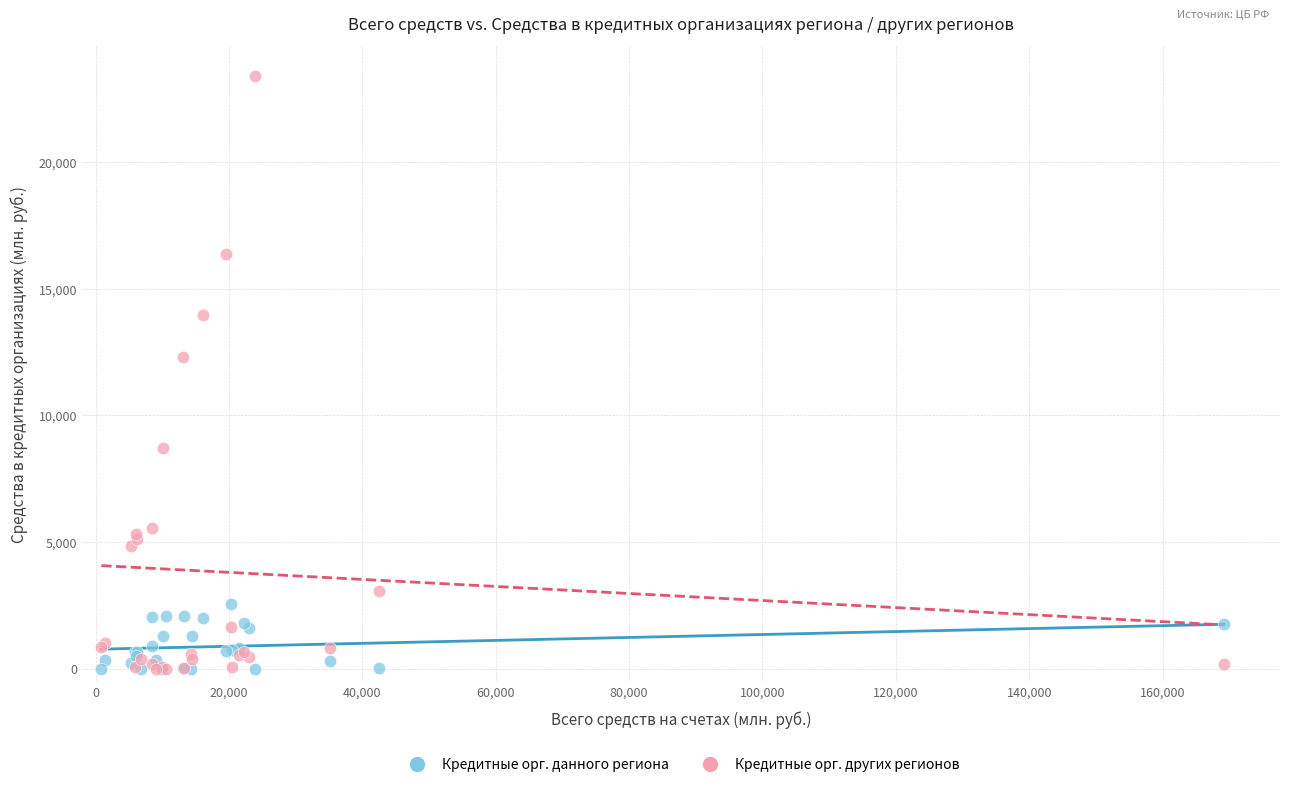

In the Кредитные орг. других регионов series, what Y value is closest to 11705?

12309